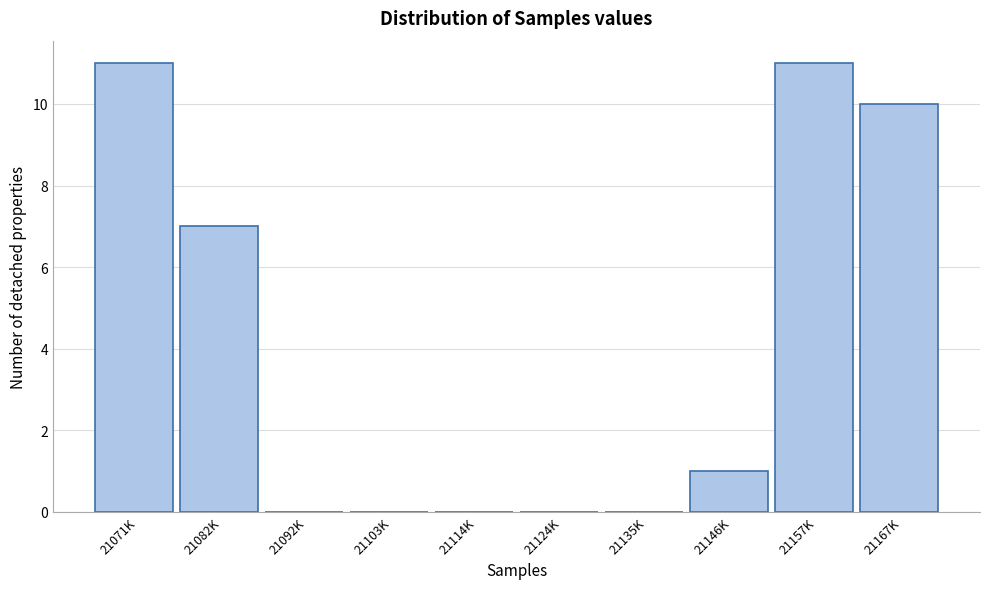

Reading right to left, list all the values displayed in this chart.

21167K=10	21157K=11	21146K=1	21135K=0	21124K=0	21114K=0	21103K=0	21092K=0	21082K=7	21071K=11